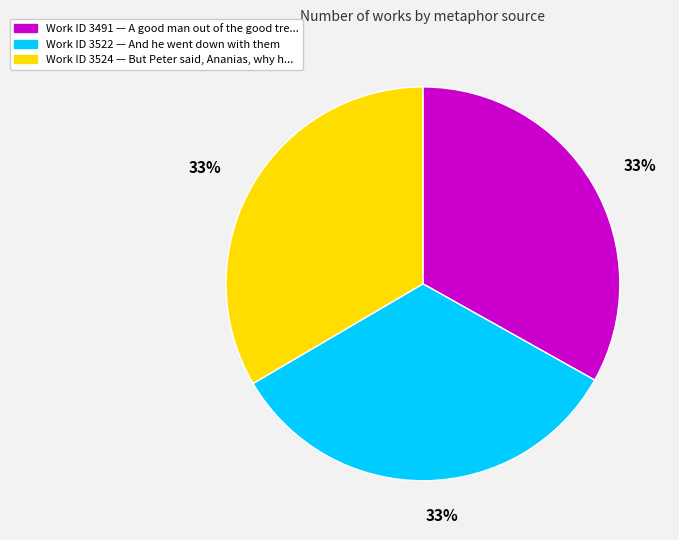

To the nearest percent, what is the average slice percentage?

33%